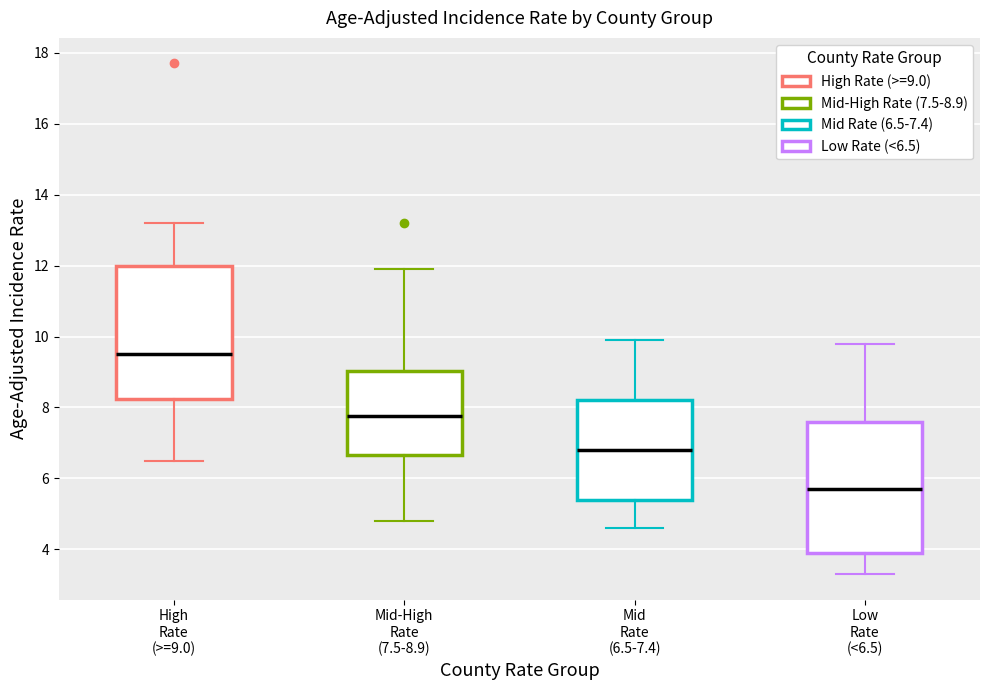

Reading left to right, read every box against the y-axis: the position of its median line, the range the box covers, and the ends of its whiskers. The values are not printed on the chart, so give them approximately, as read against the axis.

High Rate (>=9.0): median 9.6, box 8.2 to 12.0, whiskers 6.6 to 13.2
Mid-High Rate (7.5-8.9): median 7.8, box 6.6 to 9.0, whiskers 4.8 to 12.0
Mid Rate (6.5-7.4): median 6.8, box 5.4 to 8.2, whiskers 4.6 to 10.0
Low Rate (<6.5): median 5.8, box 4.0 to 7.6, whiskers 3.4 to 9.8